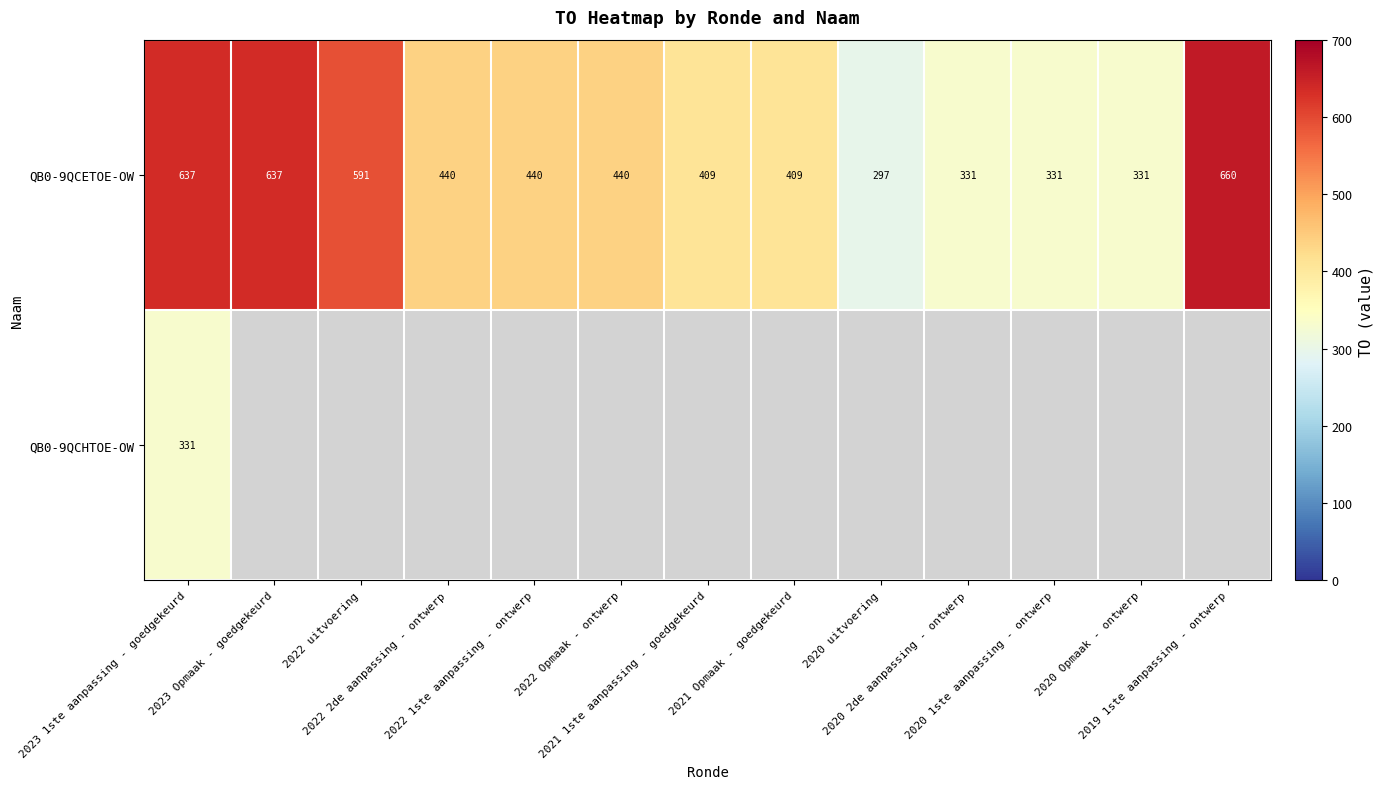

What is the difference between the second highest and minimum values in the QB0-9QCETOE-OW series?

340